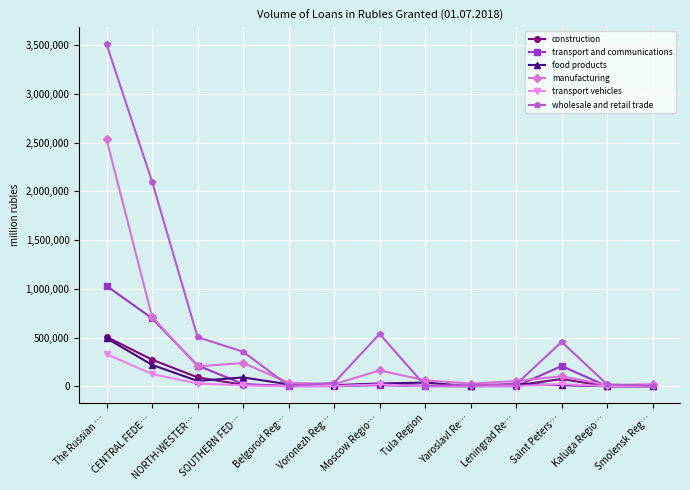

What is the maximum value for wholesale and retail trade?

3510359